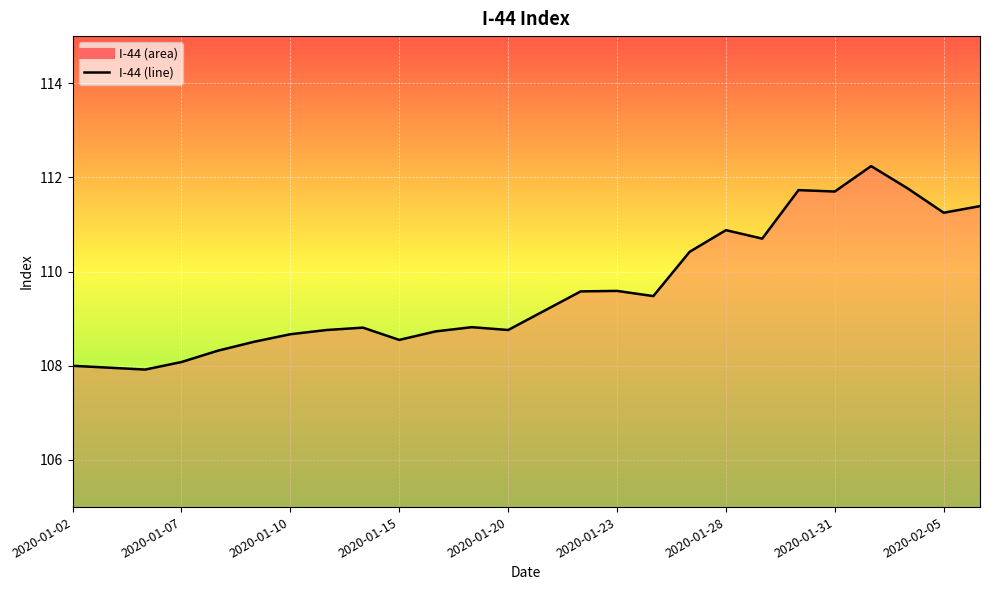

How many lines are shown in the chart?

1